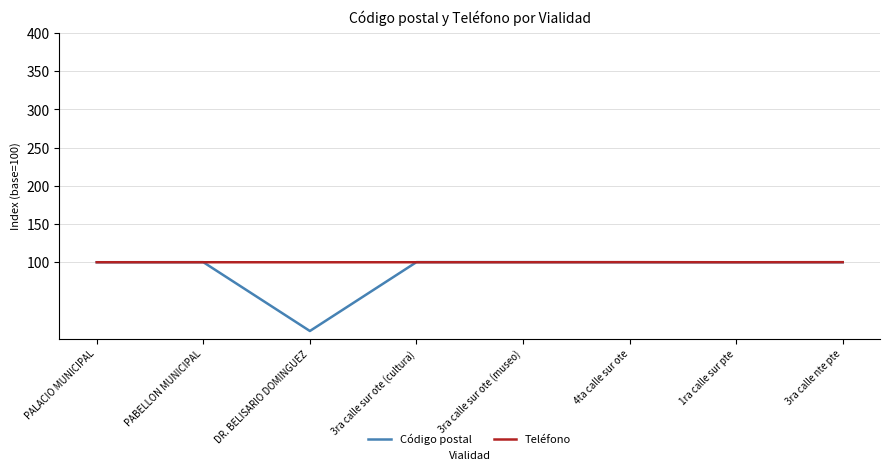

Read the Teléfono value at 4ta calle sur ote.

100.1